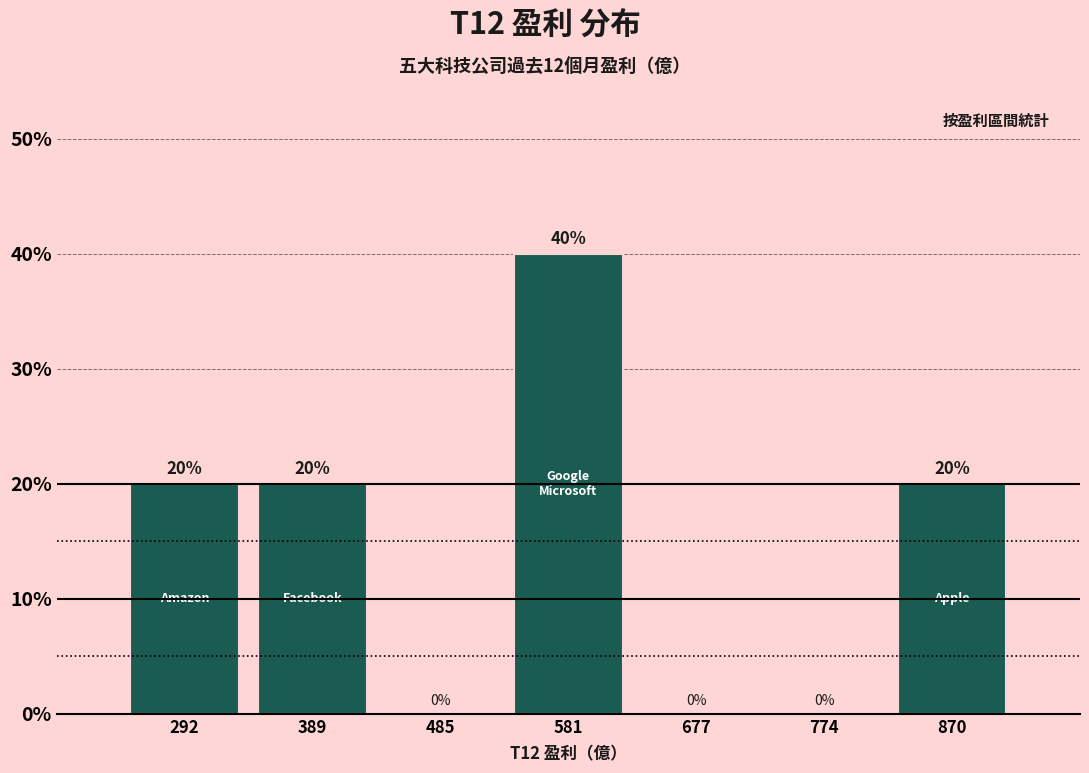

Reading left to right, extract all data points from this chart.

292=20	389=20	485=0	581=40	677=0	774=0	870=20